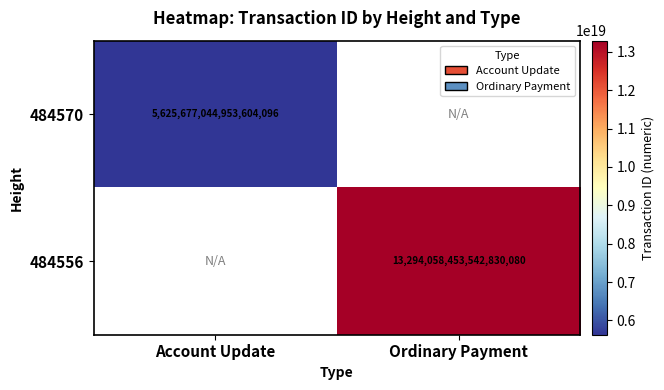

The value of 484556 at Ordinary Payment is 13294058453542830080. True or false?

True